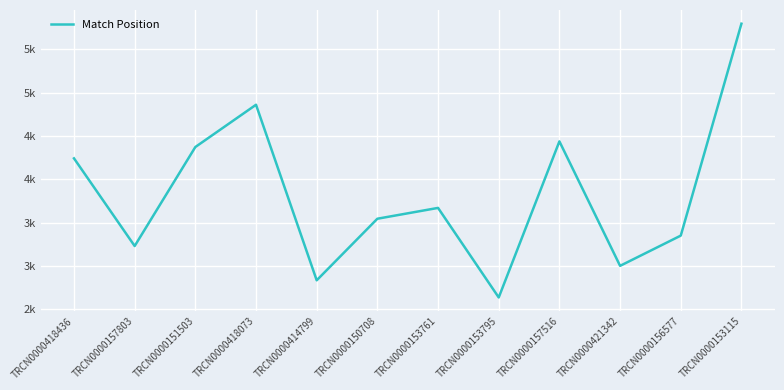

Is this an area chart (filled region under the line)?

No